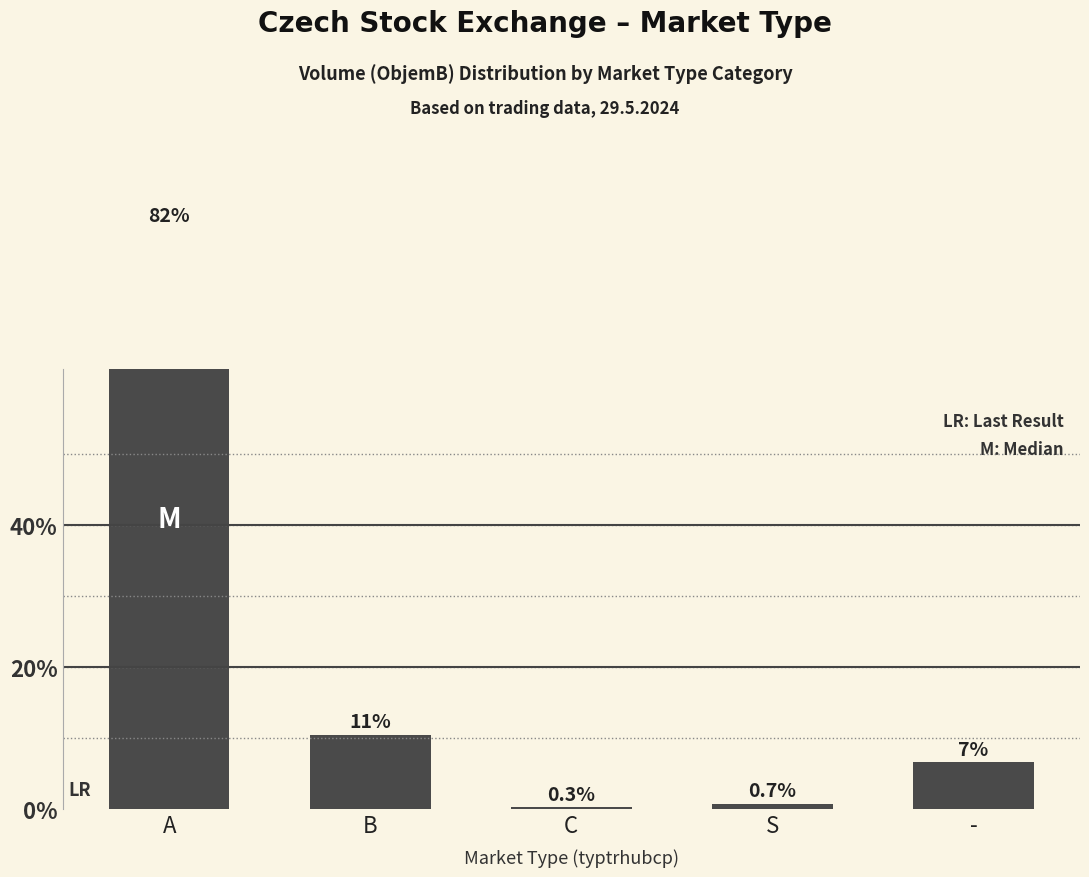

How many data points does each series have?

5